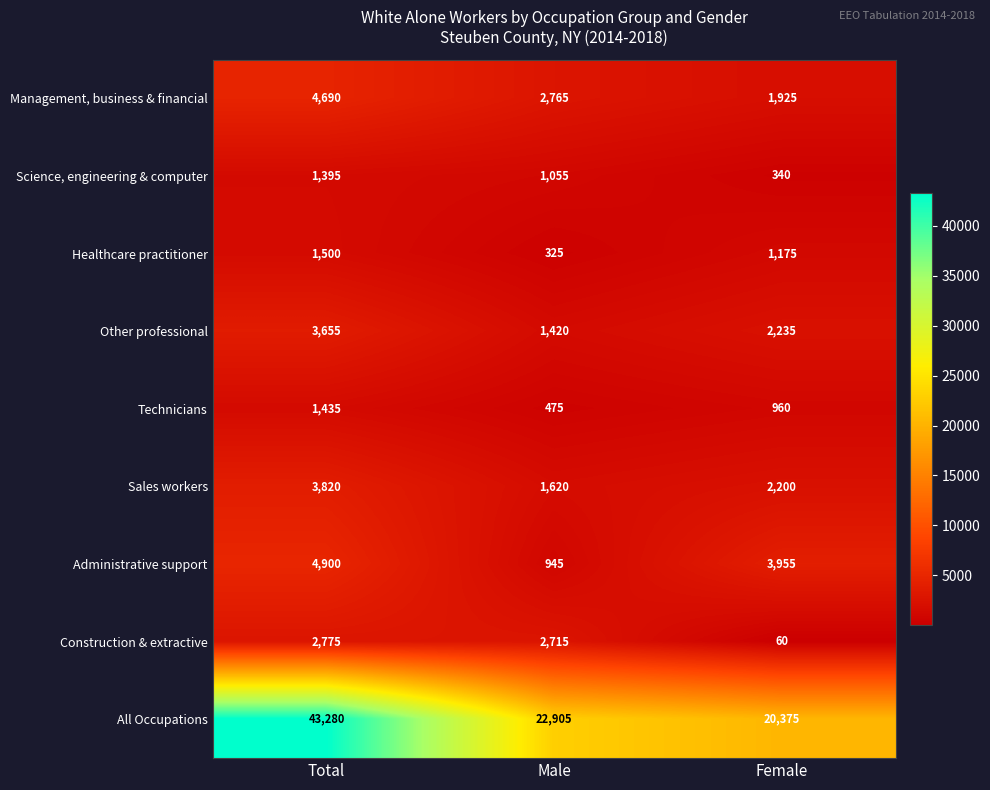

What is the difference between the highest and lowest values at Male?

22580